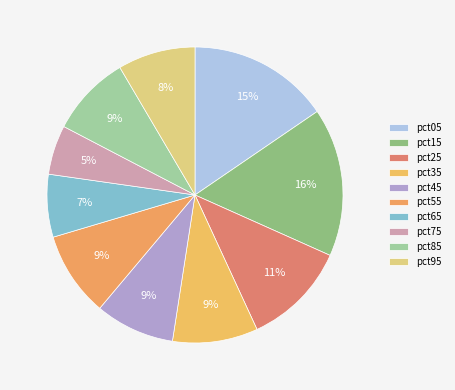

Which slice is the smallest?

pct75